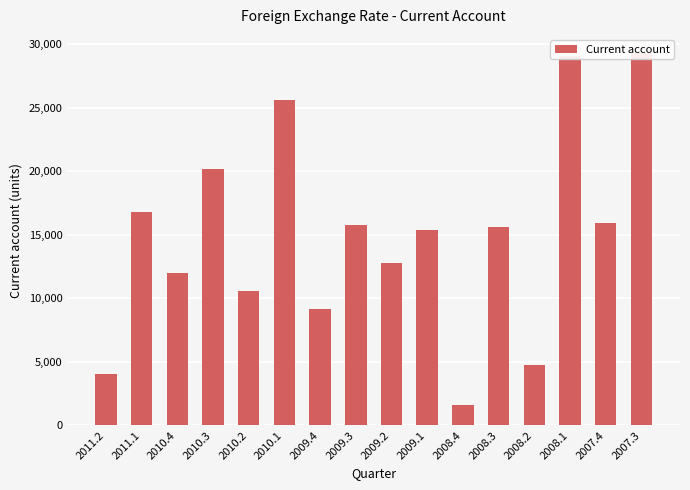

Reading left to right, what are all the values shown in this chart?

4056	16791	11979	20175	10578	25564	9156	15767	12794	15346	1629	15646	4716	29024	15891	29259